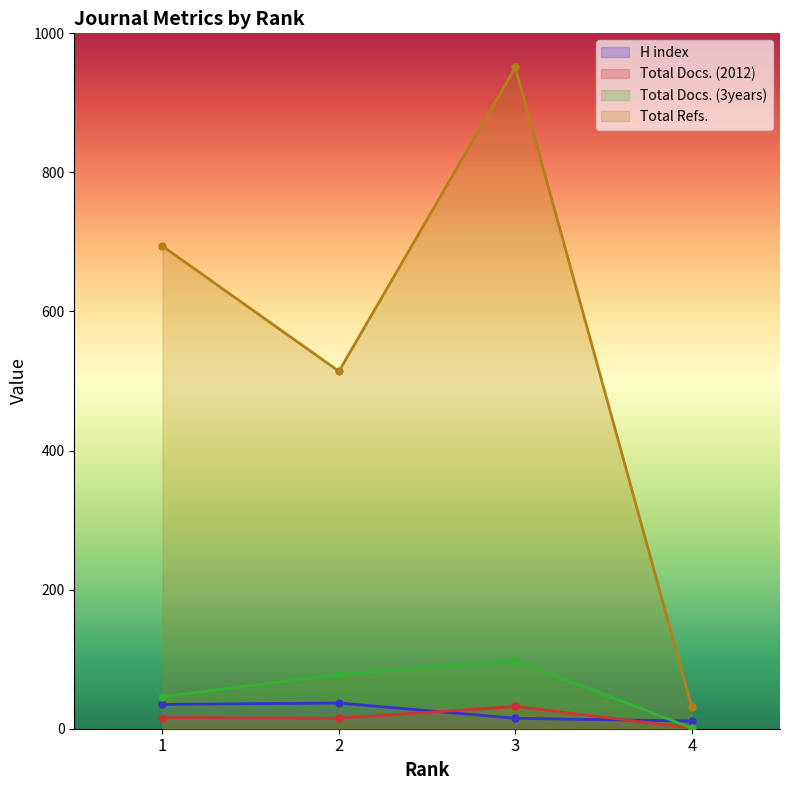

The value of Total Docs. (3years) at 3 is 98. True or false?

True